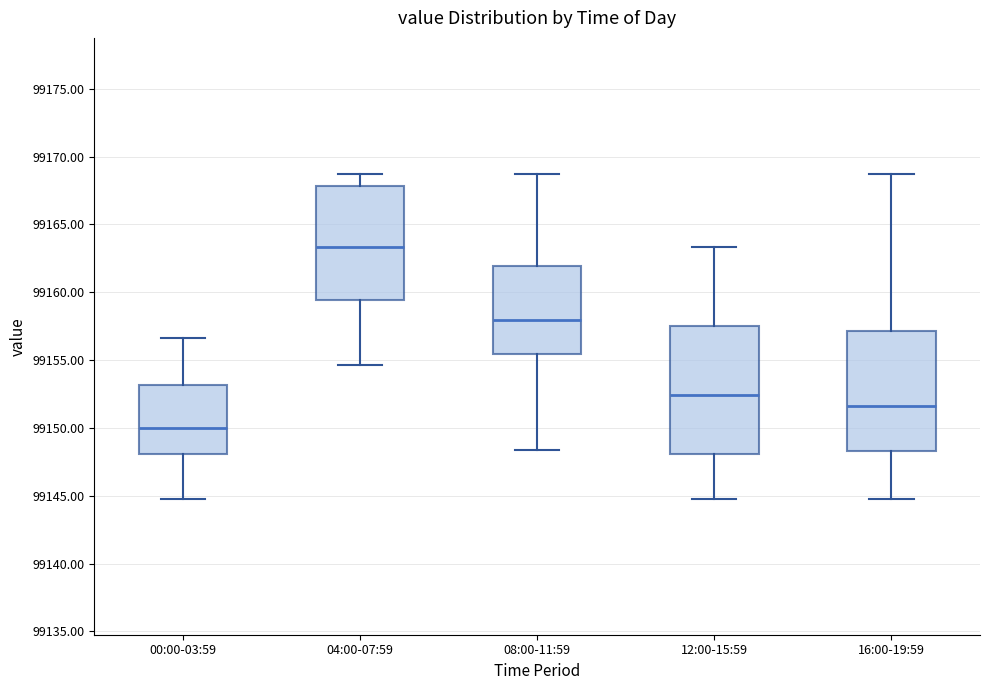

Comparing the boxes themselves (not the whiskers), which one is the tallest?

12:00-15:59